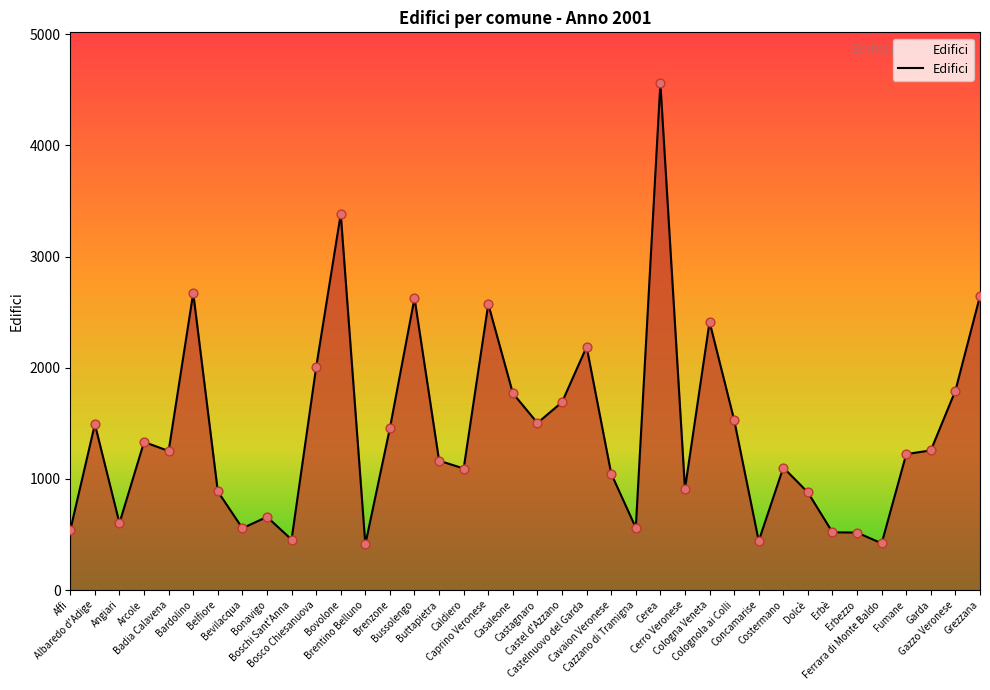

Between Arcole and Bardolino, which is larger?

Bardolino